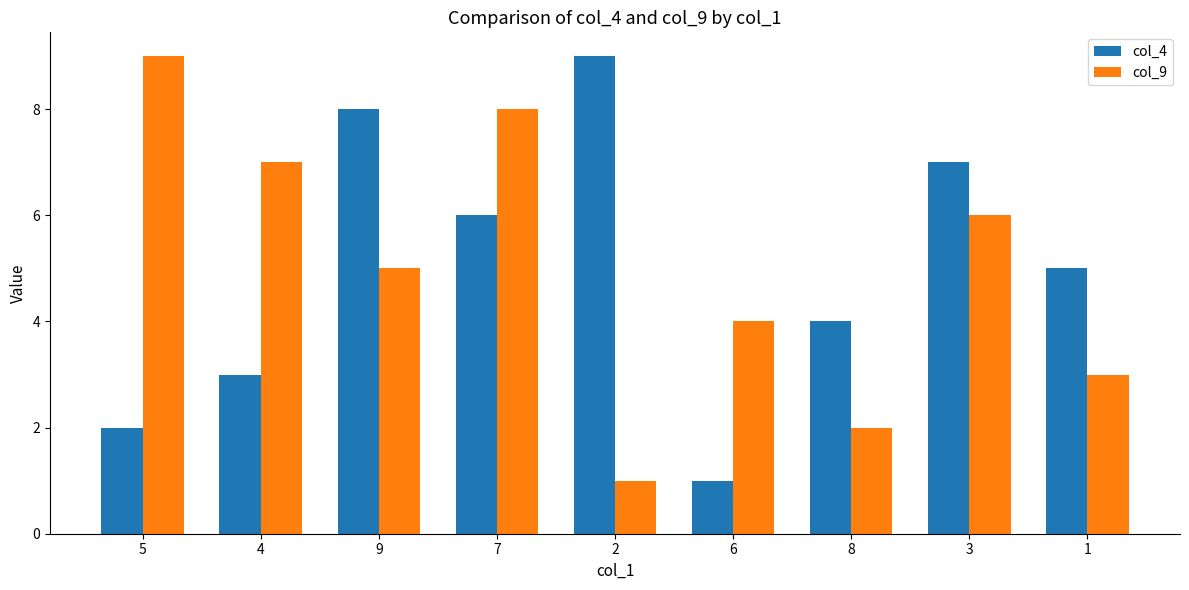

At which label does col_4 first exceed 5?

9